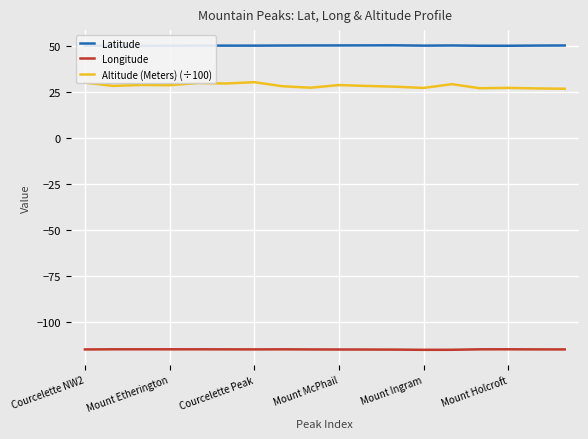

True or false: Latitude and Altitude (Meters) (÷100) intersect in this chart.

False